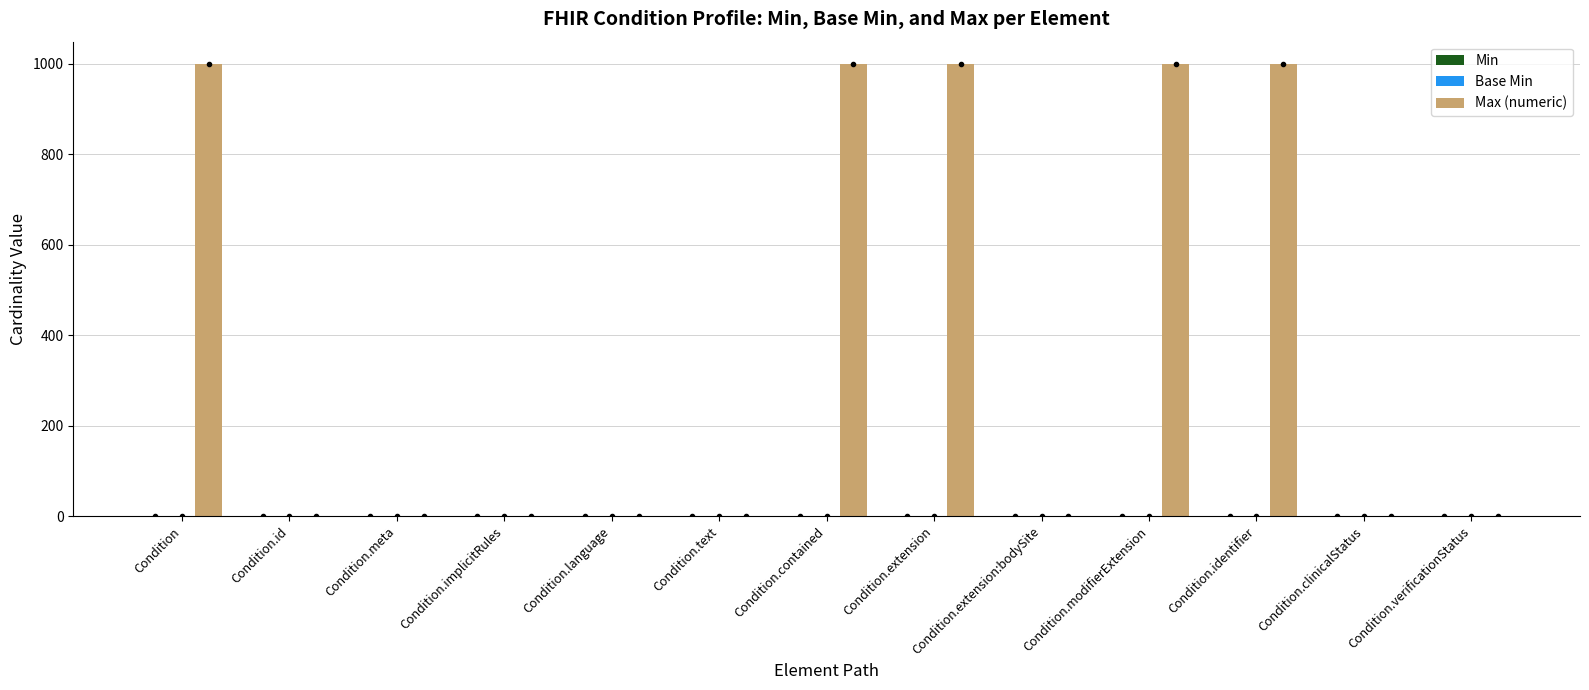

What is the greatest value displayed?

999